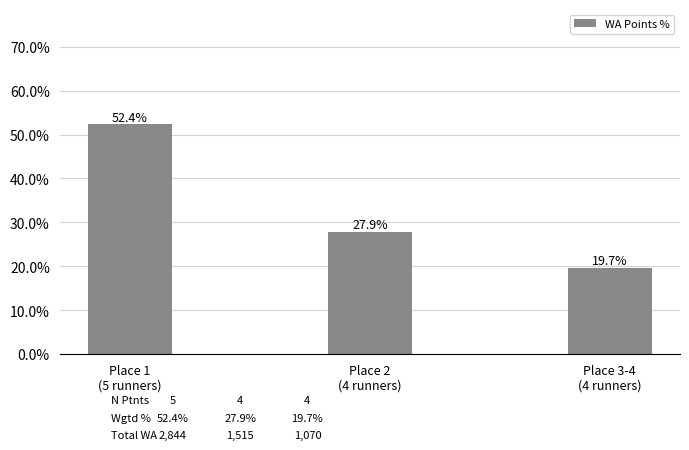

What is the minimum value shown in the chart?

0.2